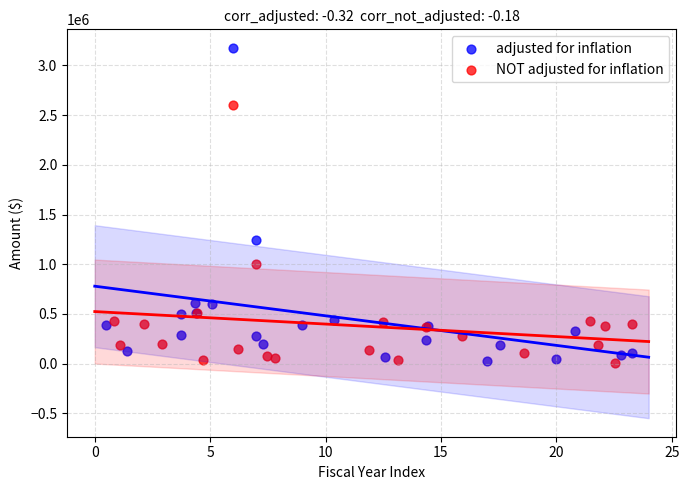

Which series contains the highest Y value?

adjusted for inflation